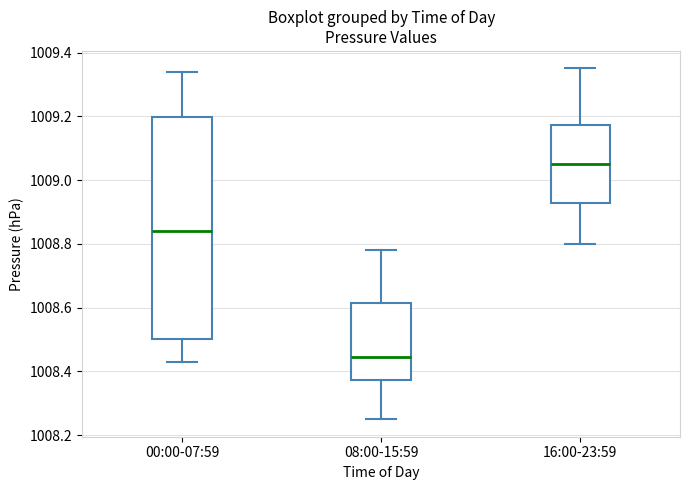

Reading left to right, transcribe this box plot: for each box, give where its median line is, the range the box spans, and where its two whiskers end, as read against the y-axis. The values are not printed on the chart, so give them approximately, as read against the axis.

00:00-07:59: median 1008.84, box 1008.50 to 1009.20, whiskers 1008.44 to 1009.34
08:00-15:59: median 1008.44, box 1008.38 to 1008.62, whiskers 1008.26 to 1008.78
16:00-23:59: median 1009.06, box 1008.92 to 1009.18, whiskers 1008.80 to 1009.36